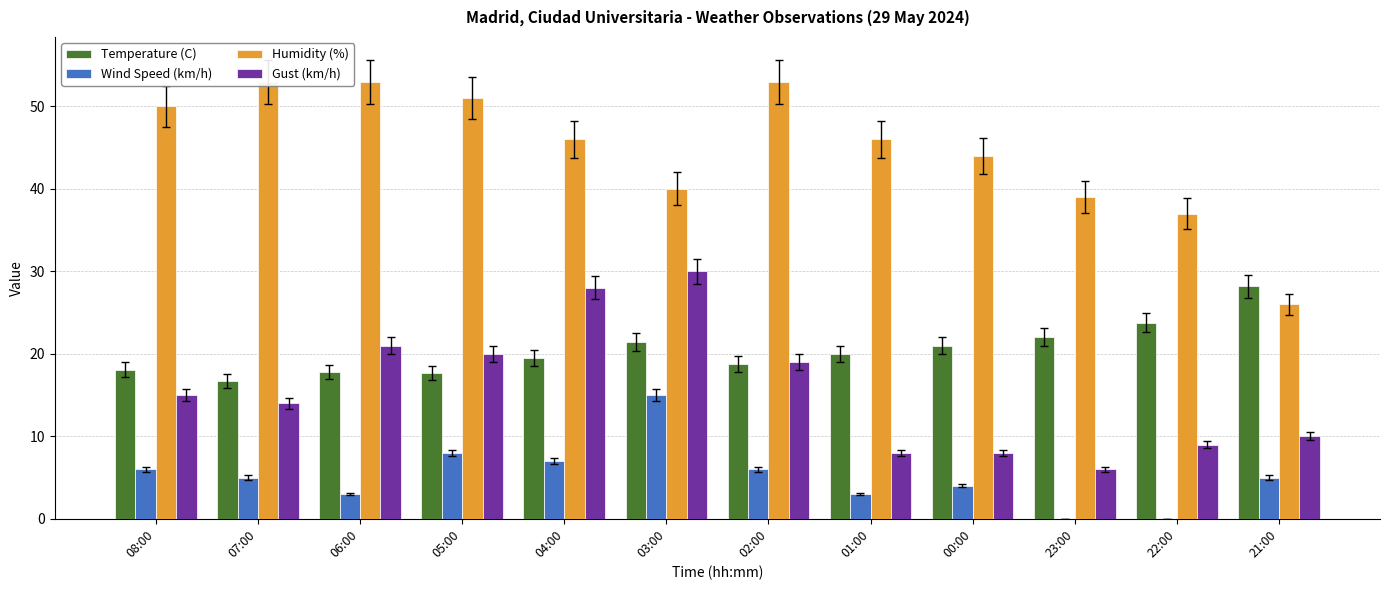

At which label does Gust (km/h) reach its peak?

03:00